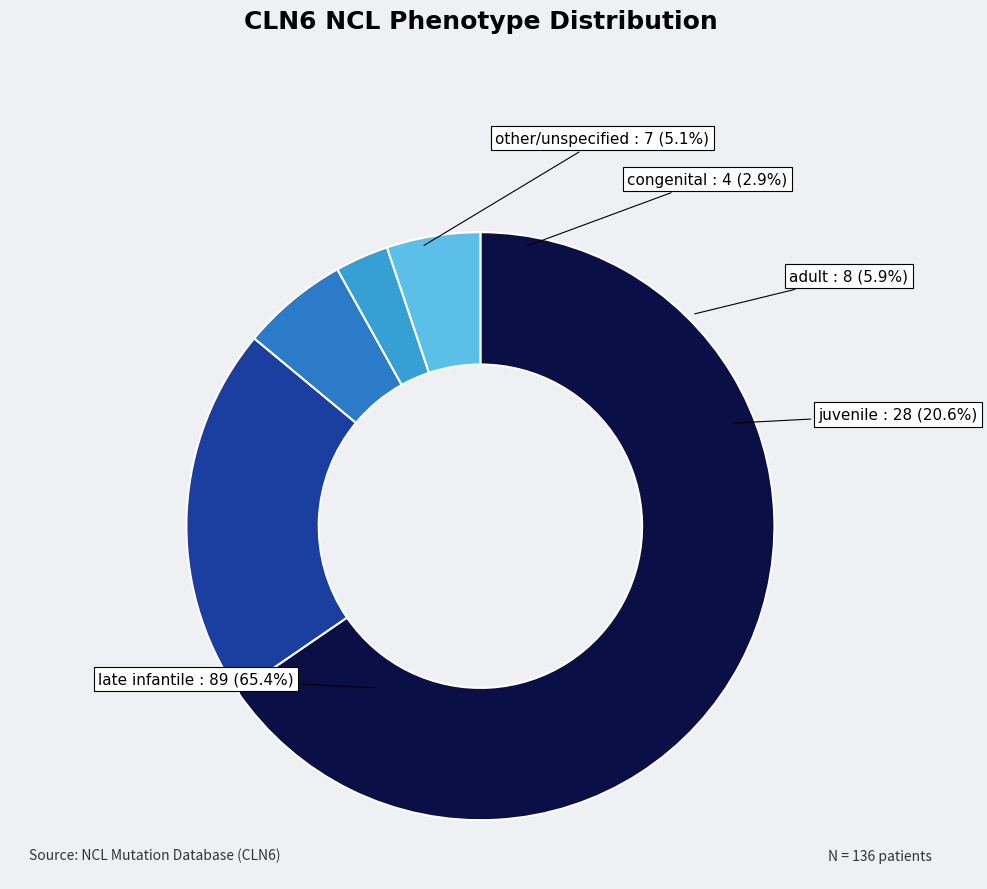

Does any single category account for the majority?

Yes